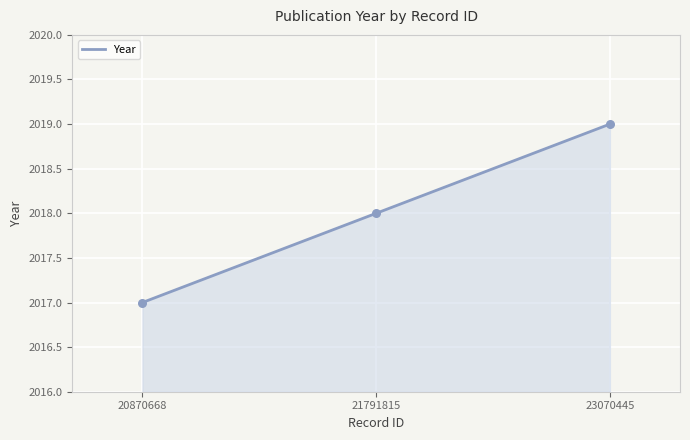

Which has a higher value, 21791815 or 20870668?

21791815